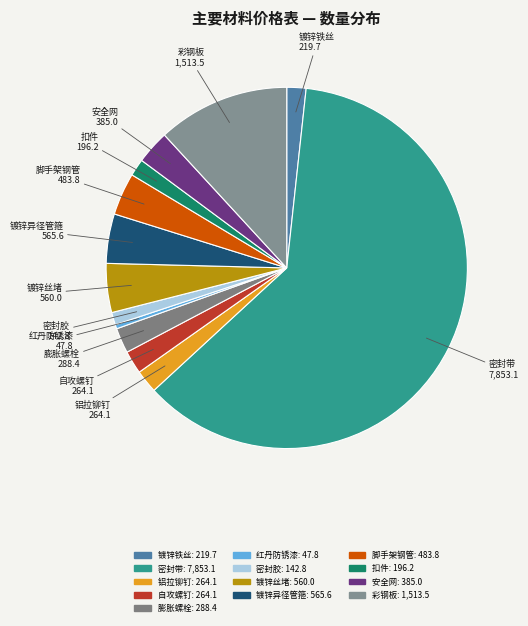

Which slice represents more than half of the pie?

密封带